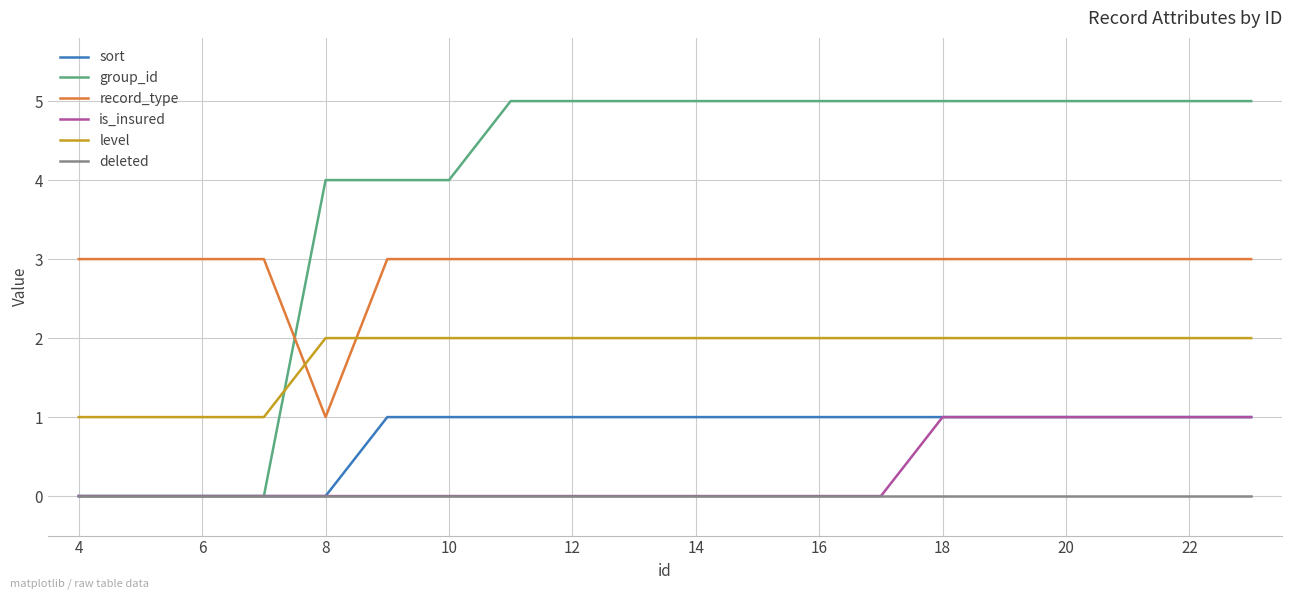

What is the greatest value displayed?

5